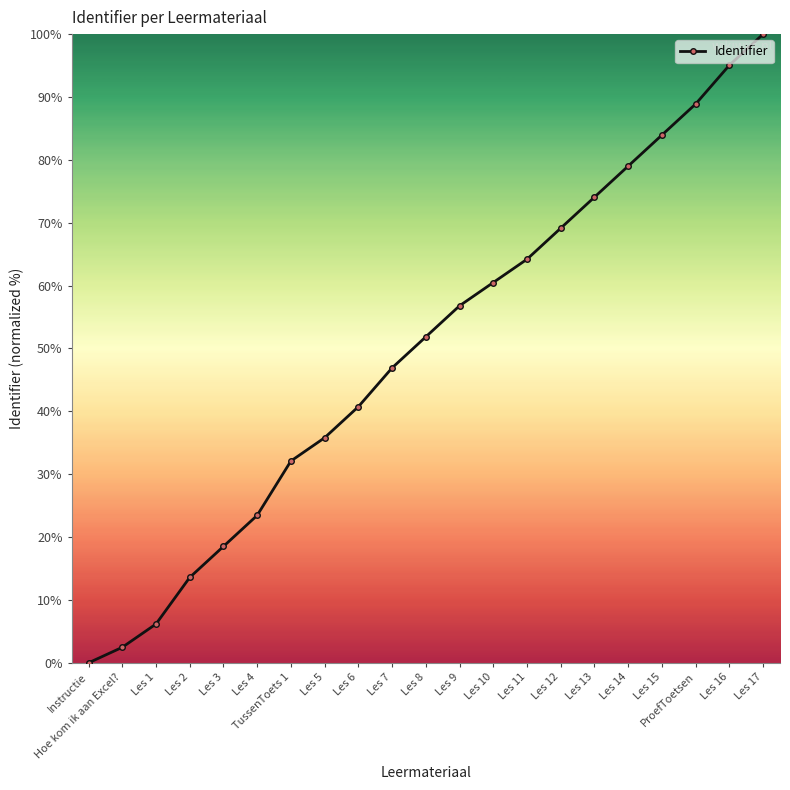

Rank the categories by value from highest to lowest.

Les 17, Les 16, ProefToetsen, Les 15, Les 14, Les 13, Les 12, Les 11, Les 10, Les 9, Les 8, Les 7, Les 6, Les 5, TussenToets 1, Les 4, Les 3, Les 2, Les 1, Hoe kom ik aan Excel?, Instructie